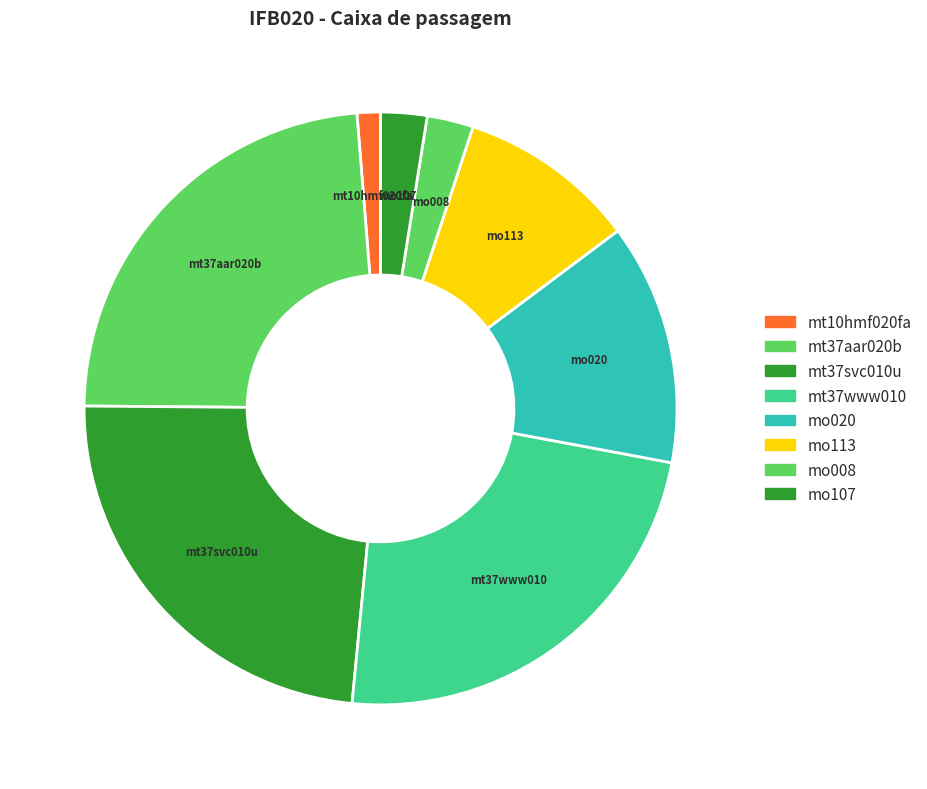

How many segments does this pie chart have?

8